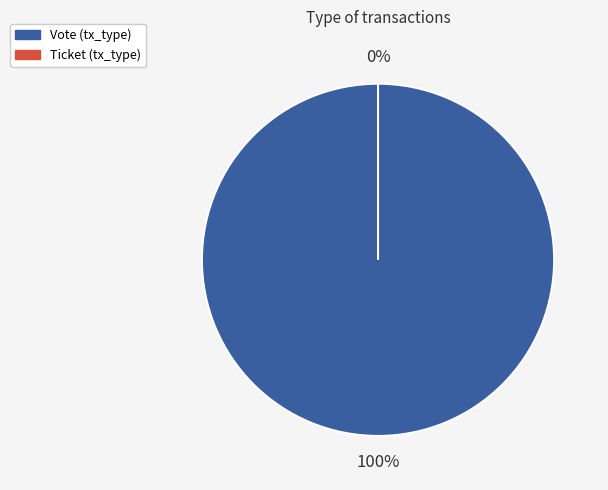

Does Vote (tx_type) represent more than half of the total?

Yes